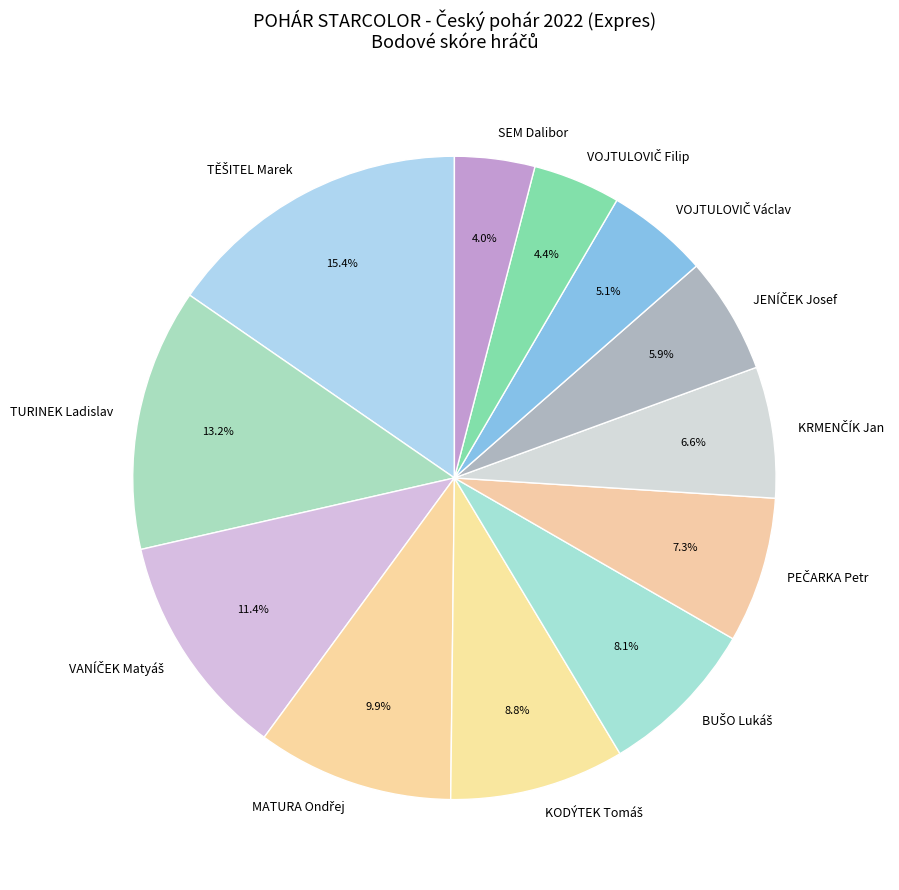

Does any single category account for the majority?

No